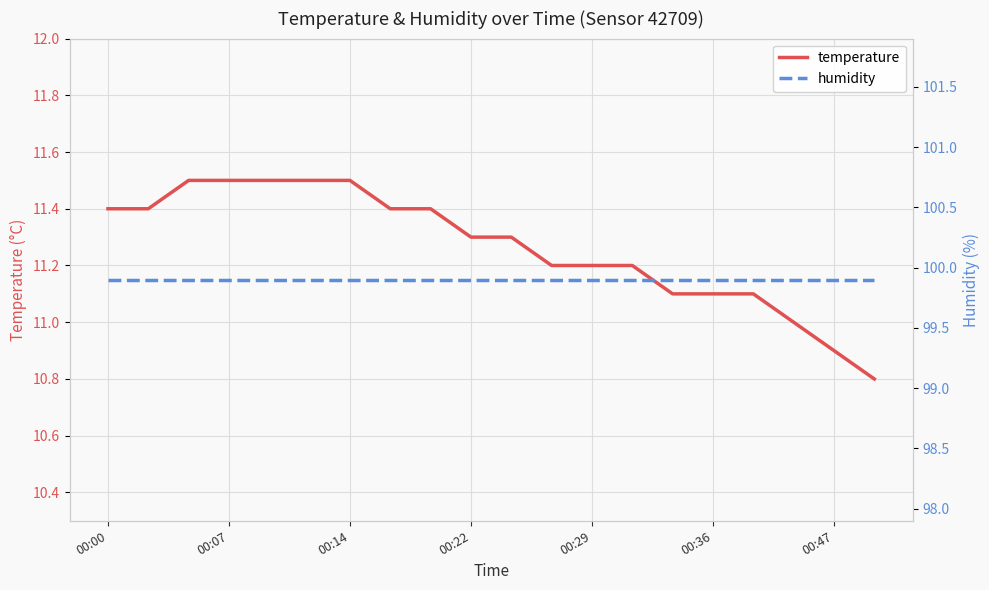

Which series has the widest spread of values?

temperature